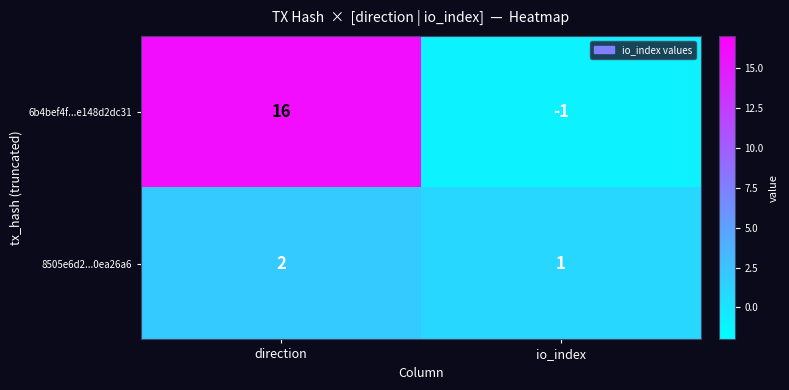

At which category is the sum across all series the highest?

direction